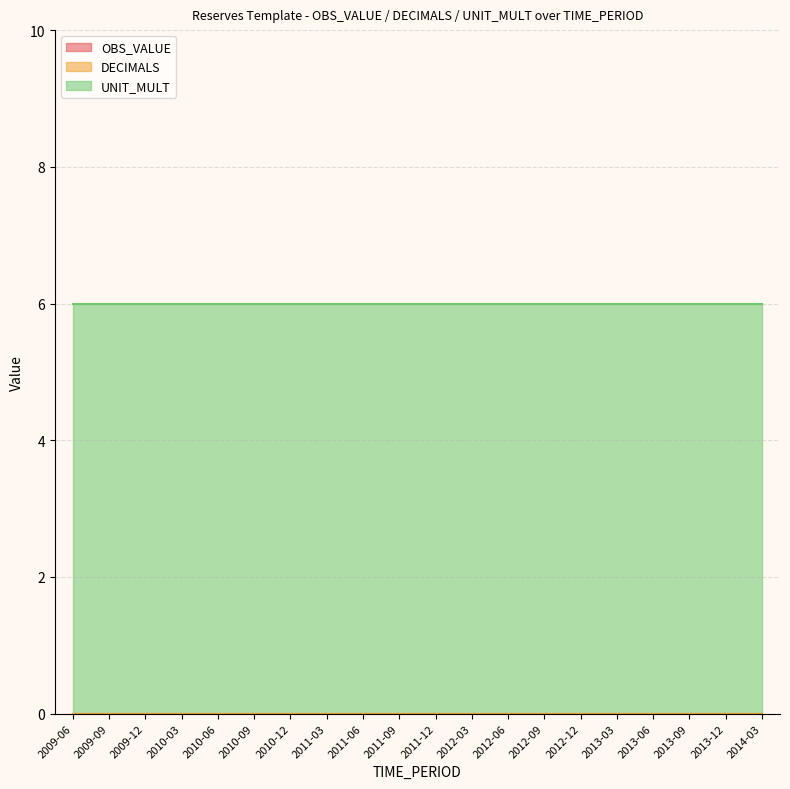

True or false: OBS_VALUE and DECIMALS intersect in this chart.

False